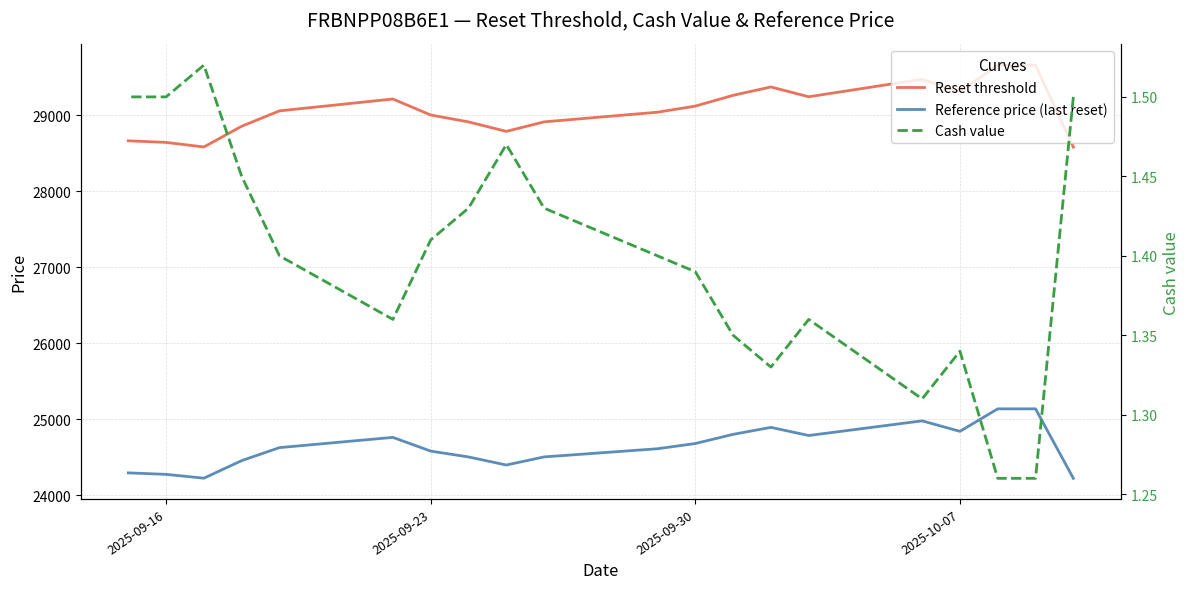

Is the value of Cash value at 6 greater than the value of Reset threshold at 11?

No